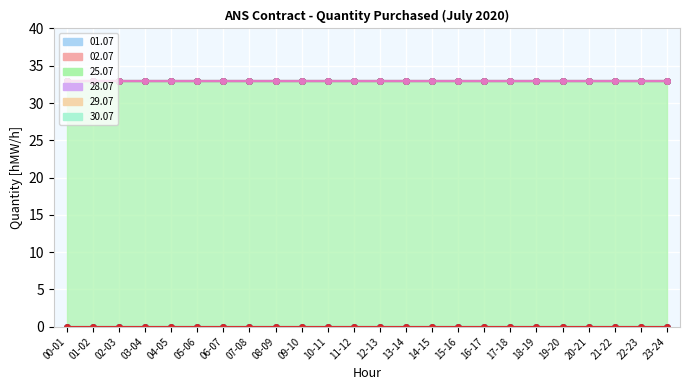

Which series has the largest total across all categories?

25.07